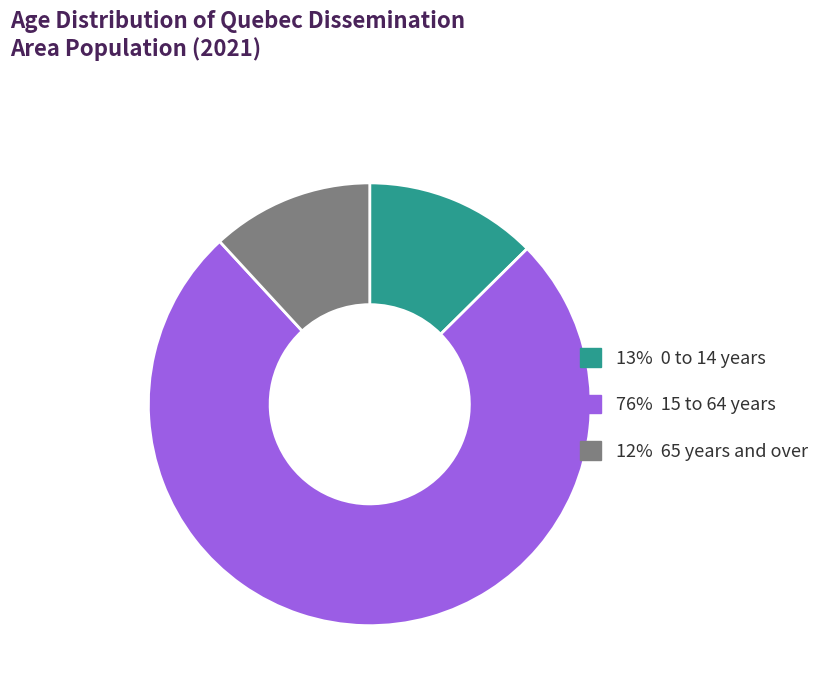

Is there any slice that represents more than half of the pie?

Yes